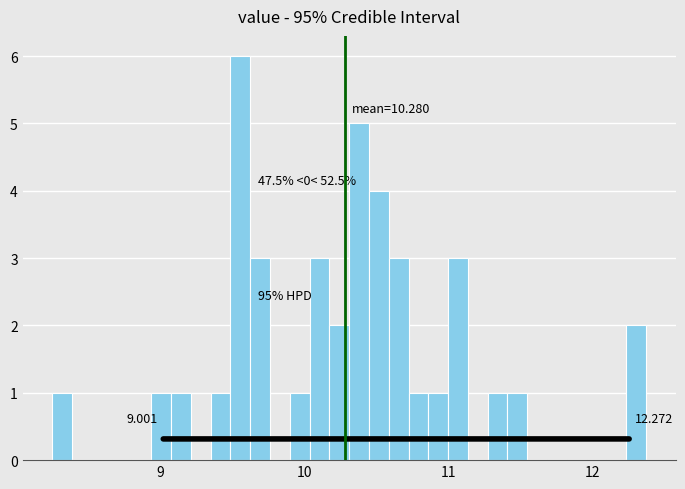

Read against the x-axis, roughly where is the centre of the tallest bar?

9.6